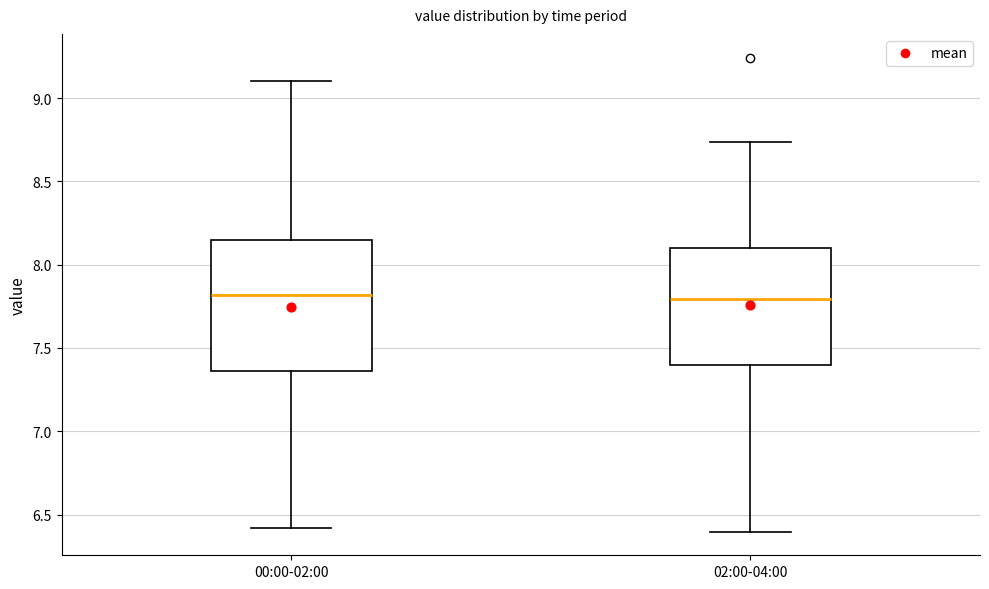

Reading left to right, read every box against the y-axis: the position of its median line, the range the box covers, and the ends of its whiskers. The values are not printed on the chart, so give them approximately, as read against the axis.

00:00-02:00: median 7.80, box 7.35 to 8.15, whiskers 6.40 to 9.10
02:00-04:00: median 7.80, box 7.40 to 8.10, whiskers 6.40 to 8.75